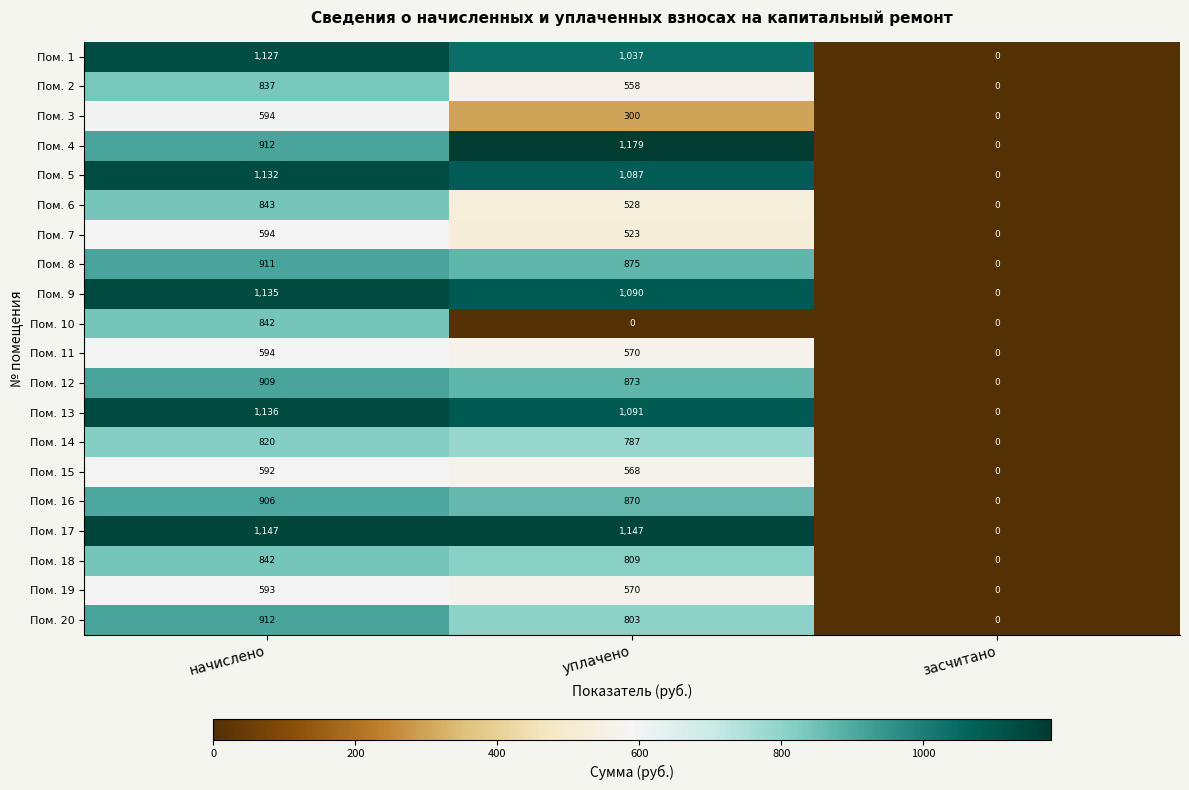

At which label does Пом. 11 reach its peak?

начислено